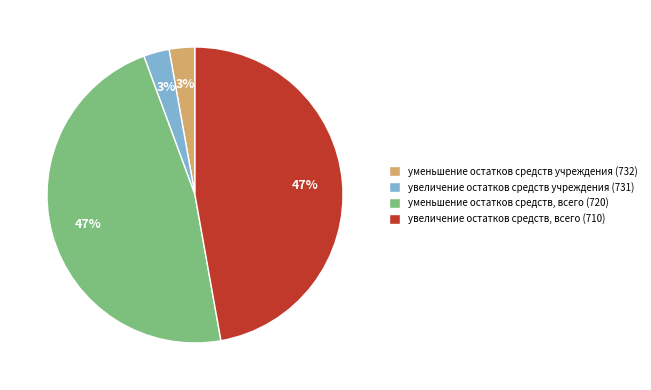

The увеличение остатков средств, всего (710) slice represents 47% of the pie. True or false?

True